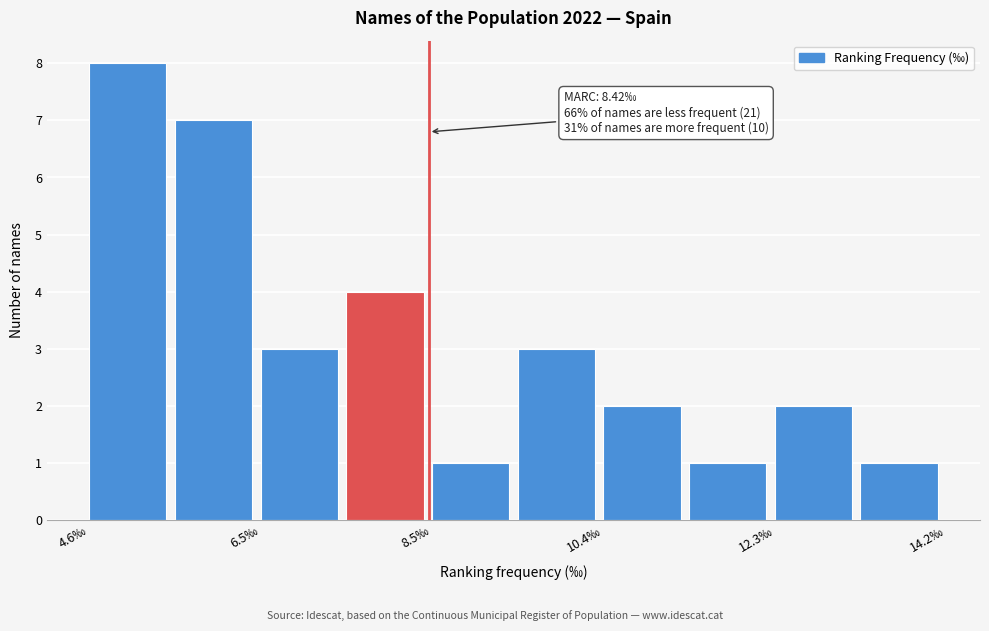

Over which range of the x-axis is the bar tallest?

4.6 to 5.6